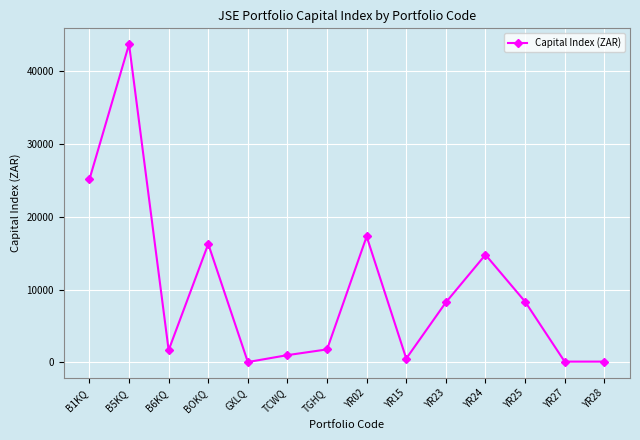

True or false: the data has more than 2 interior local peaks.

True